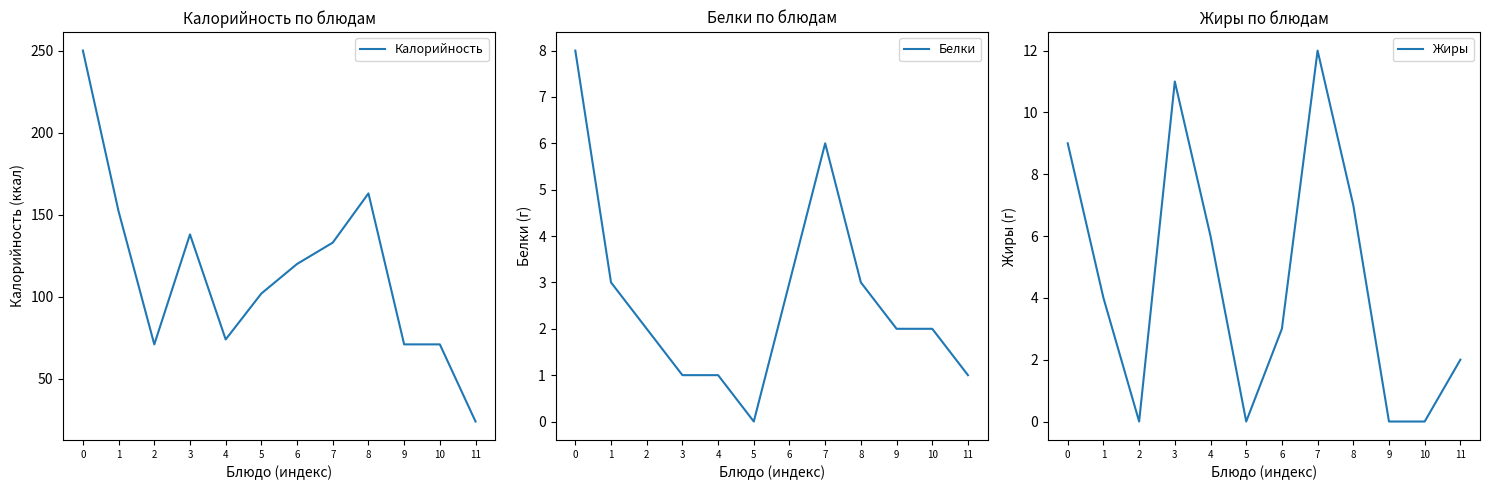

True or false: Жиры and Калорийность cross at least once.

False